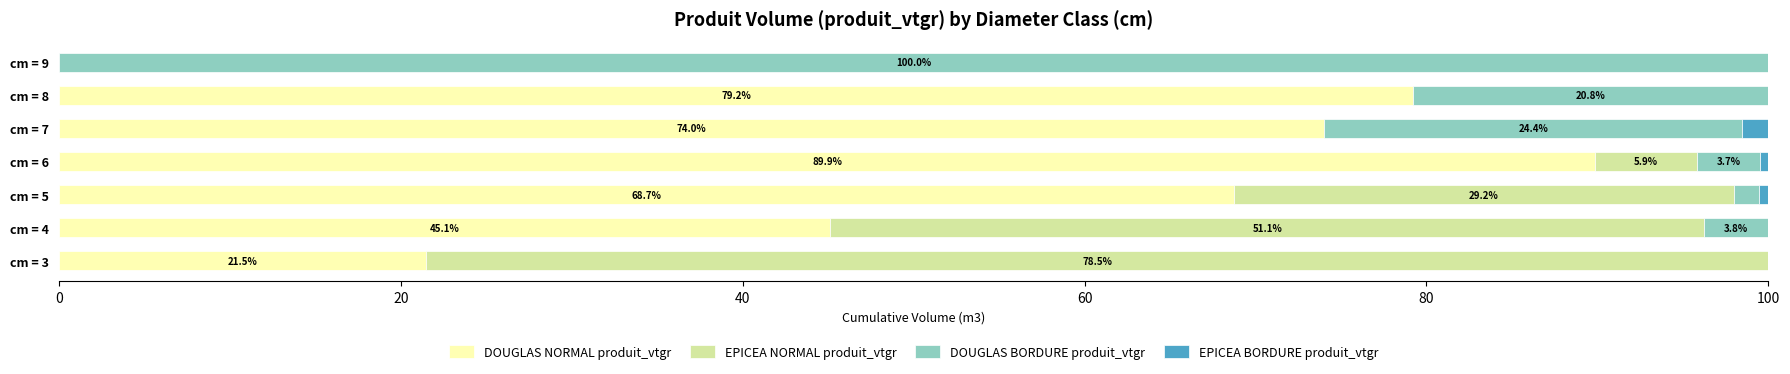

At which label does DOUGLAS NORMAL produit_vtgr reach its peak?

cm = 6